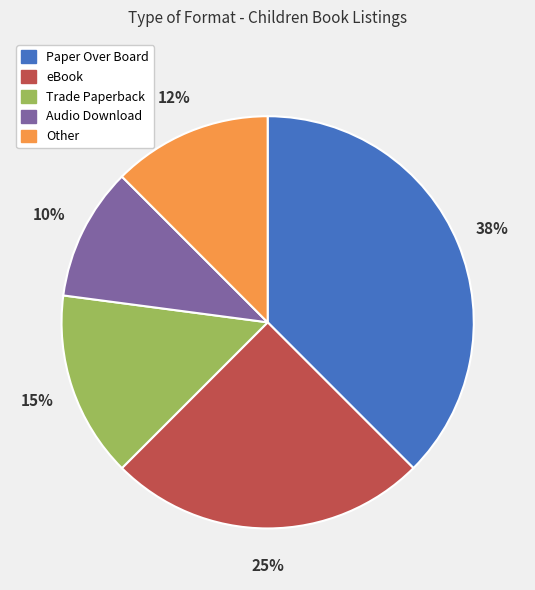

Is there any slice that represents more than half of the pie?

No